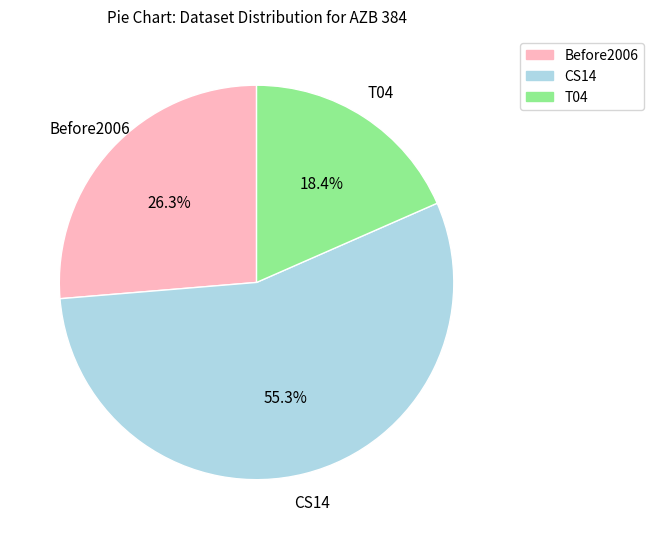

To the nearest percent, what is the difference between the largest and smallest slice percentages?

37%